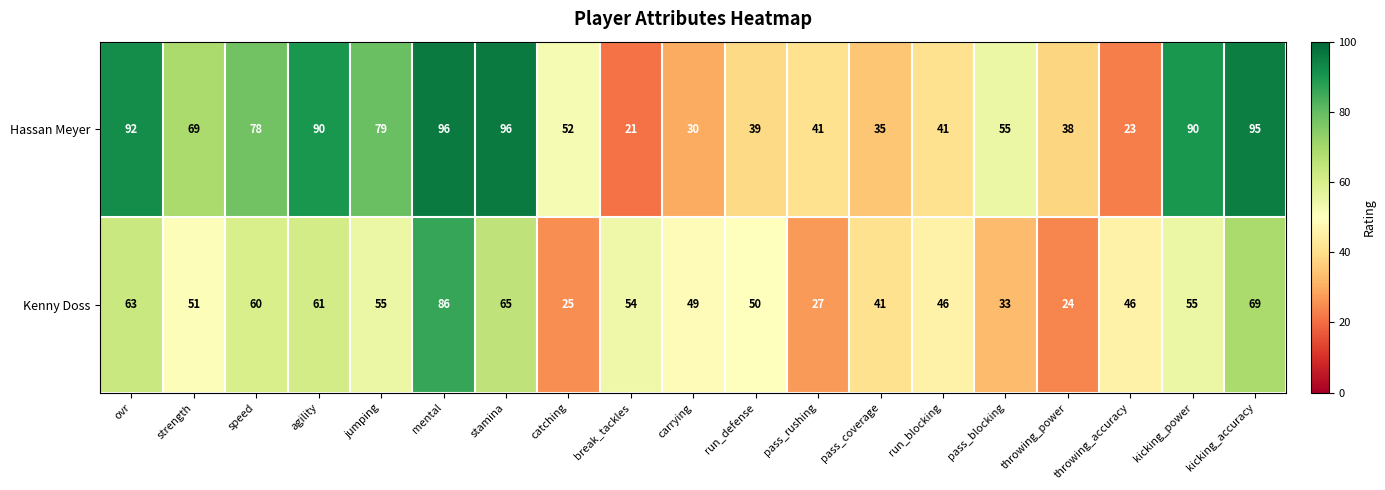

The value of Kenny Doss at agility is 100. True or false?

False